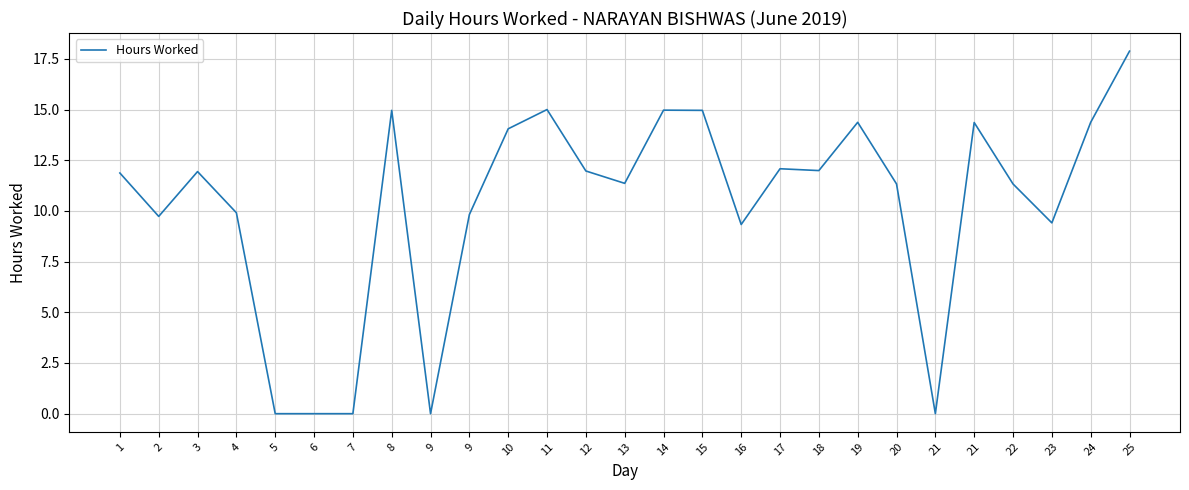

What is the maximum value shown in the chart?

17.9